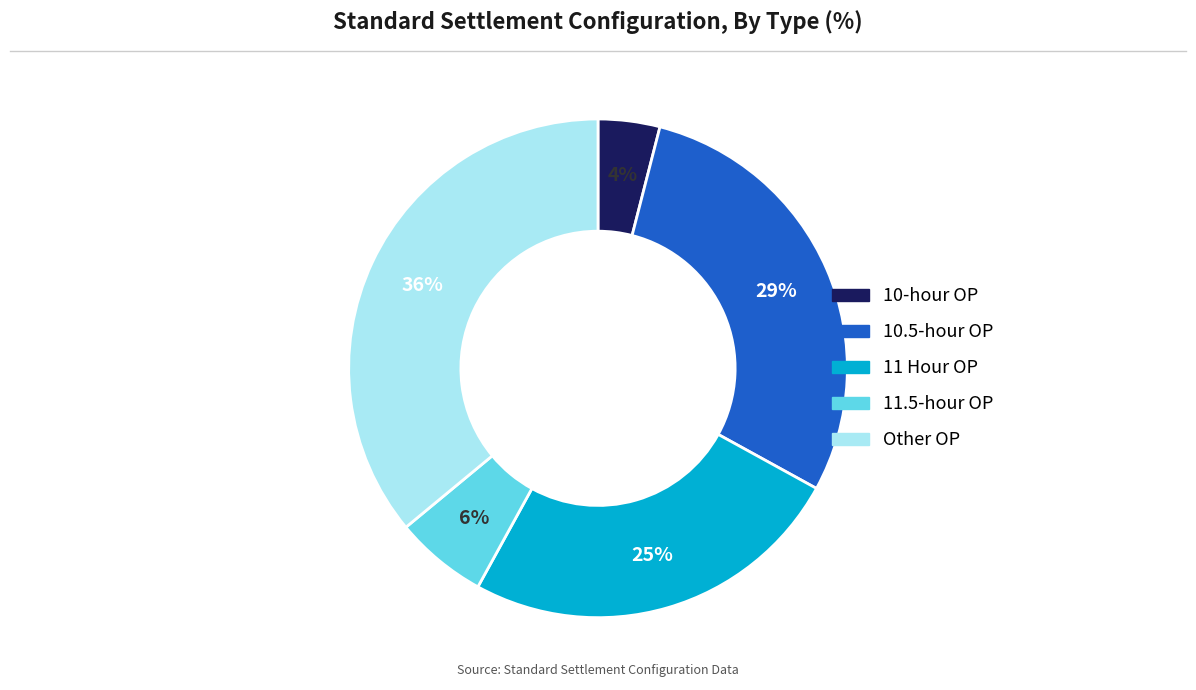

To the nearest percent, what portion does 10-hour OP represent?

4%